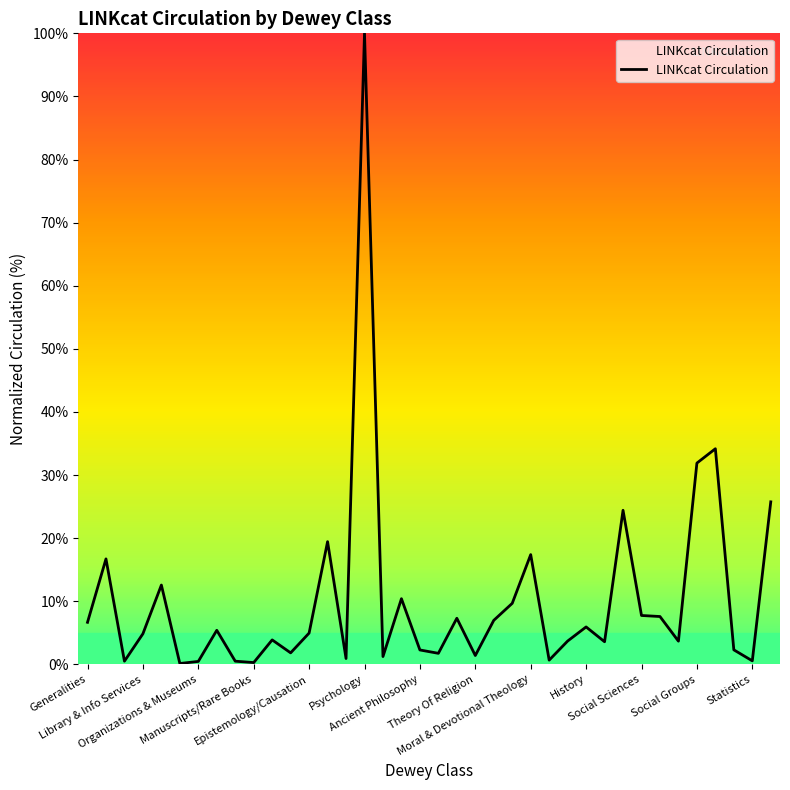

What is the difference between the maximum and minimum values?

99.9